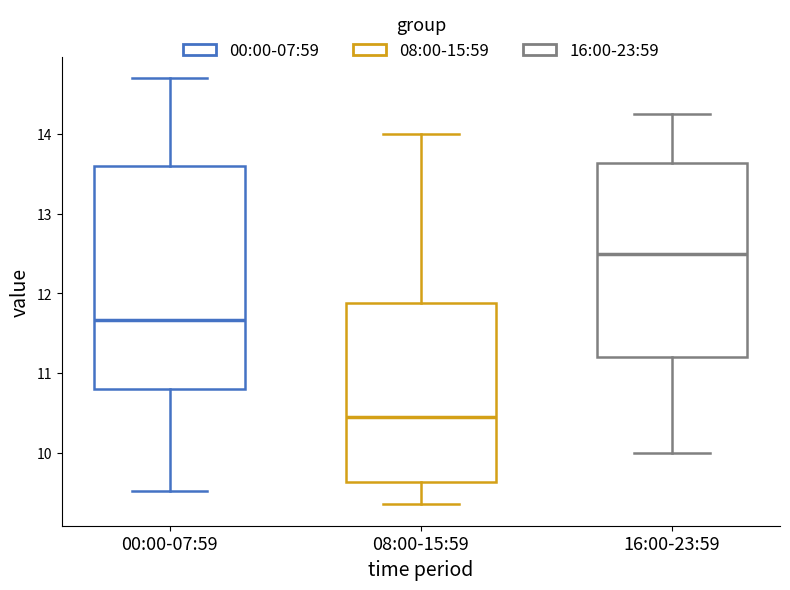

Which box has the highest median line?

16:00-23:59